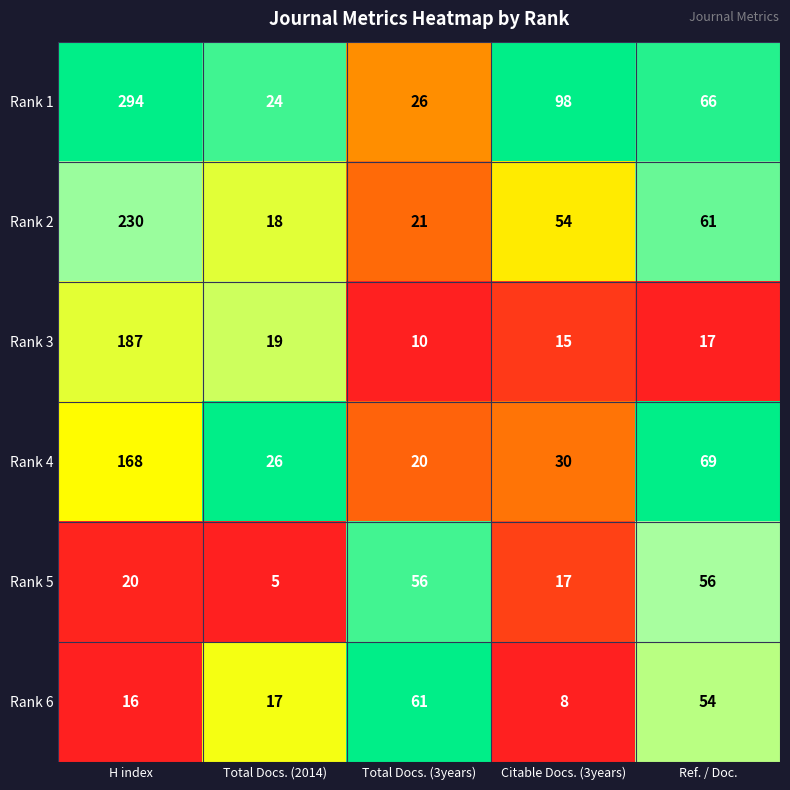

What is the approximate value of Rank 3 at Total Docs. (3years), to the nearest 10?

10